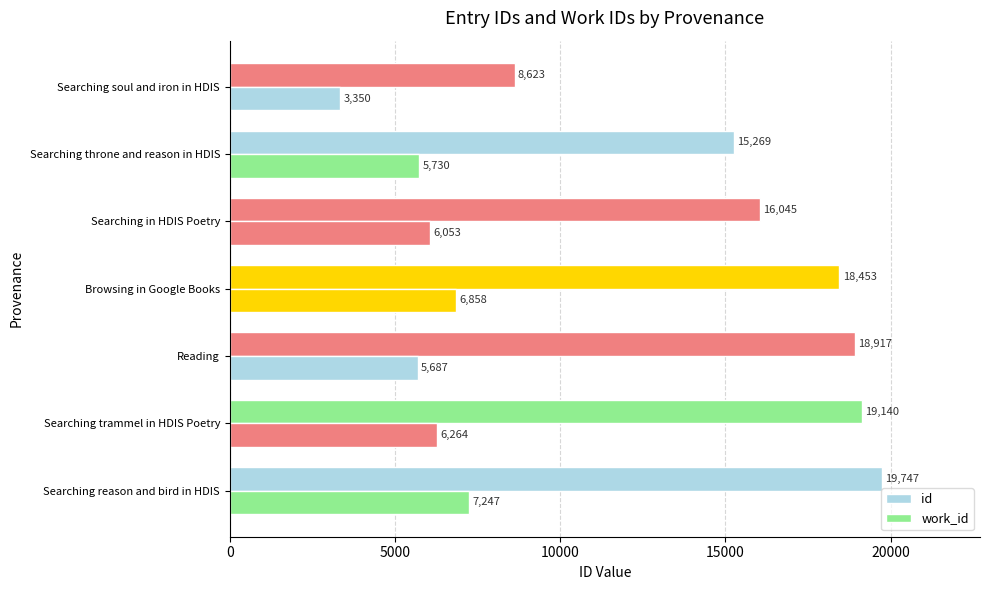

What is the difference between the maximum and minimum values in the work_id series?

3897